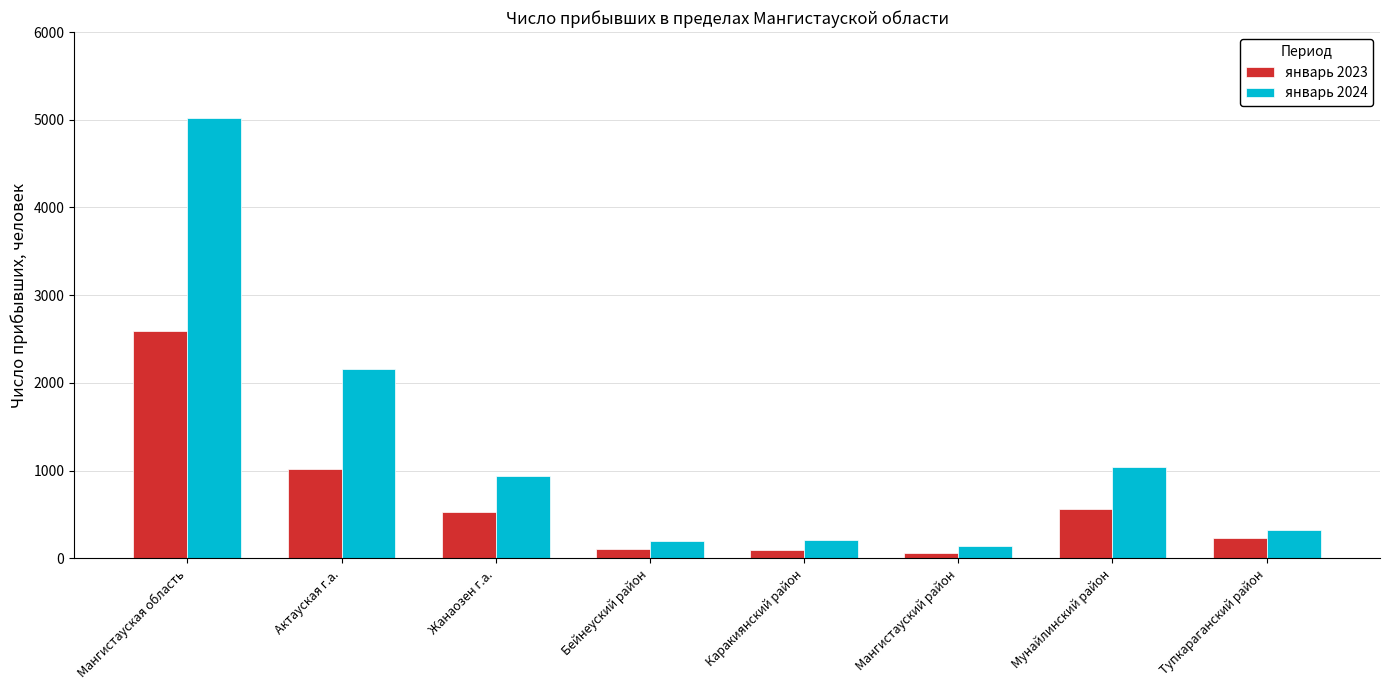

Is the value of январь 2024 at Актауская г.а. greater than the value of январь 2023 at Тупкараганский район?

Yes